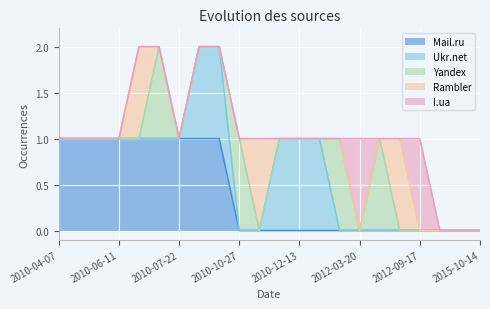

What is the label of the 8th point from the right?

2011-02-10